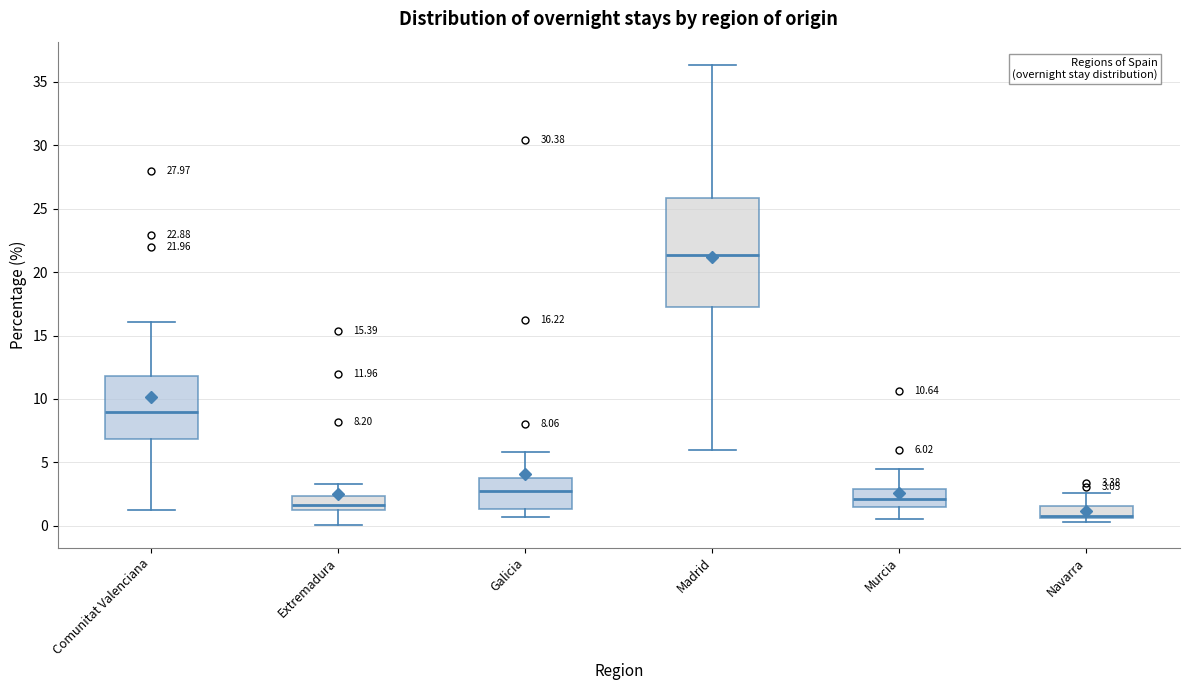

Comparing the boxes themselves (not the whiskers), which one is the tallest?

Madrid